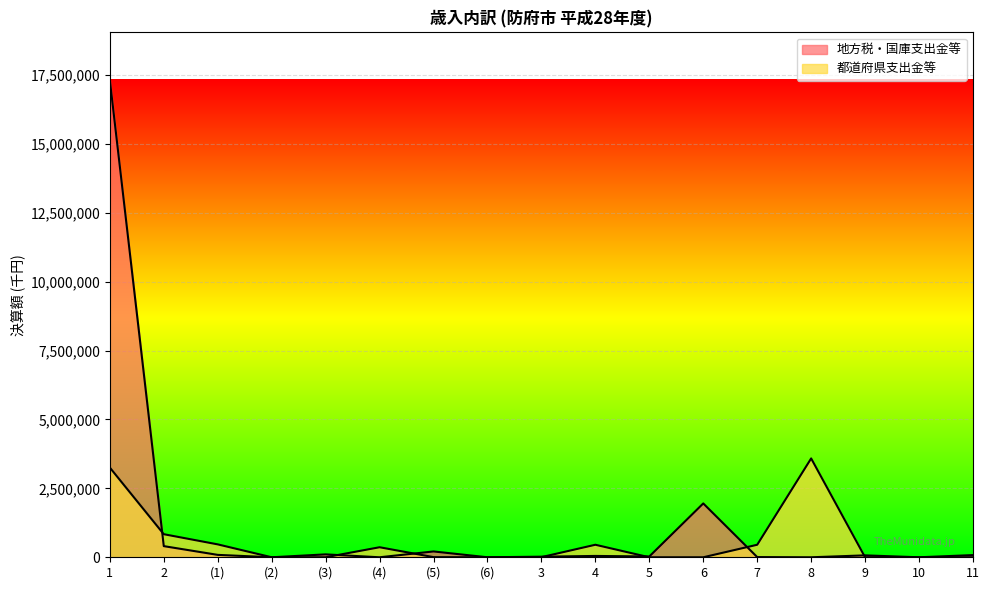

Rank the series by their average value, from lowest to highest.

Series B, Series A